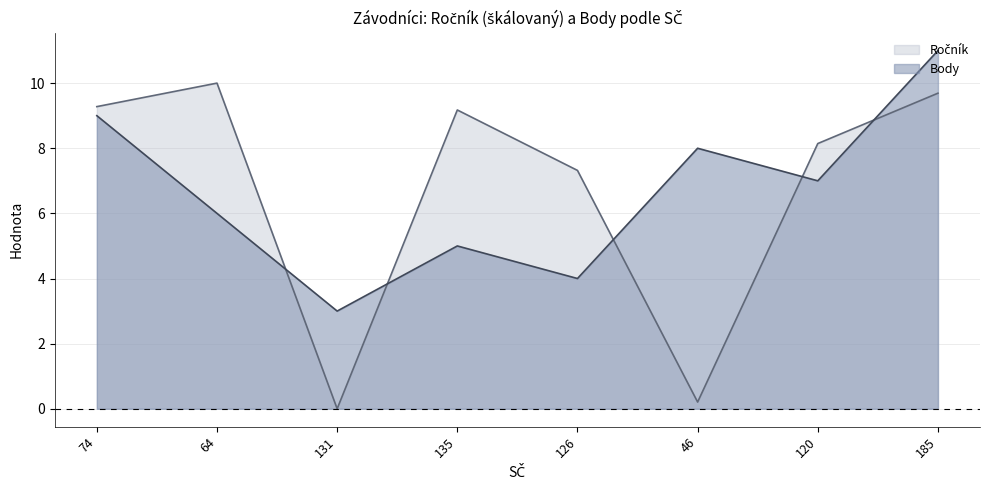

At which label does Body reach its minimum?

131